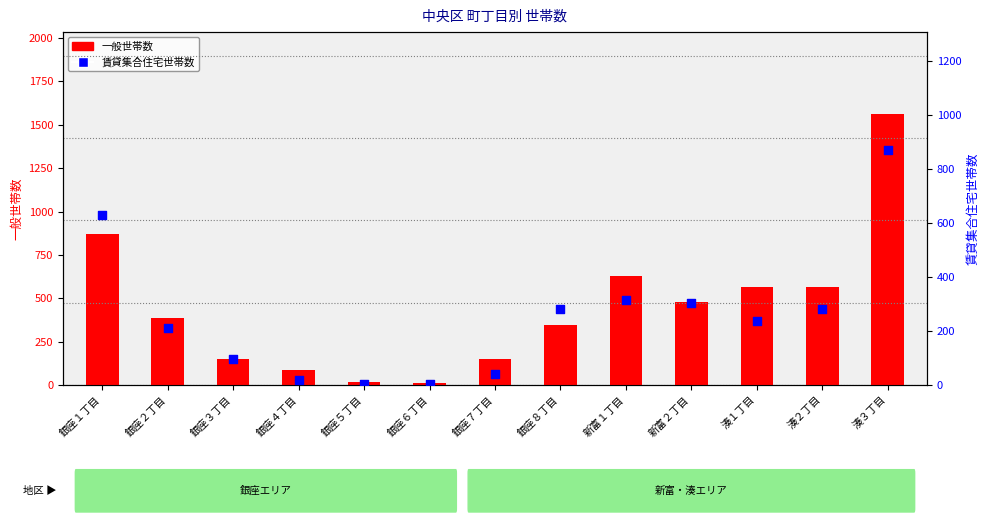

Which series contains the lowest Y value?

賃貸集合住宅世帯数